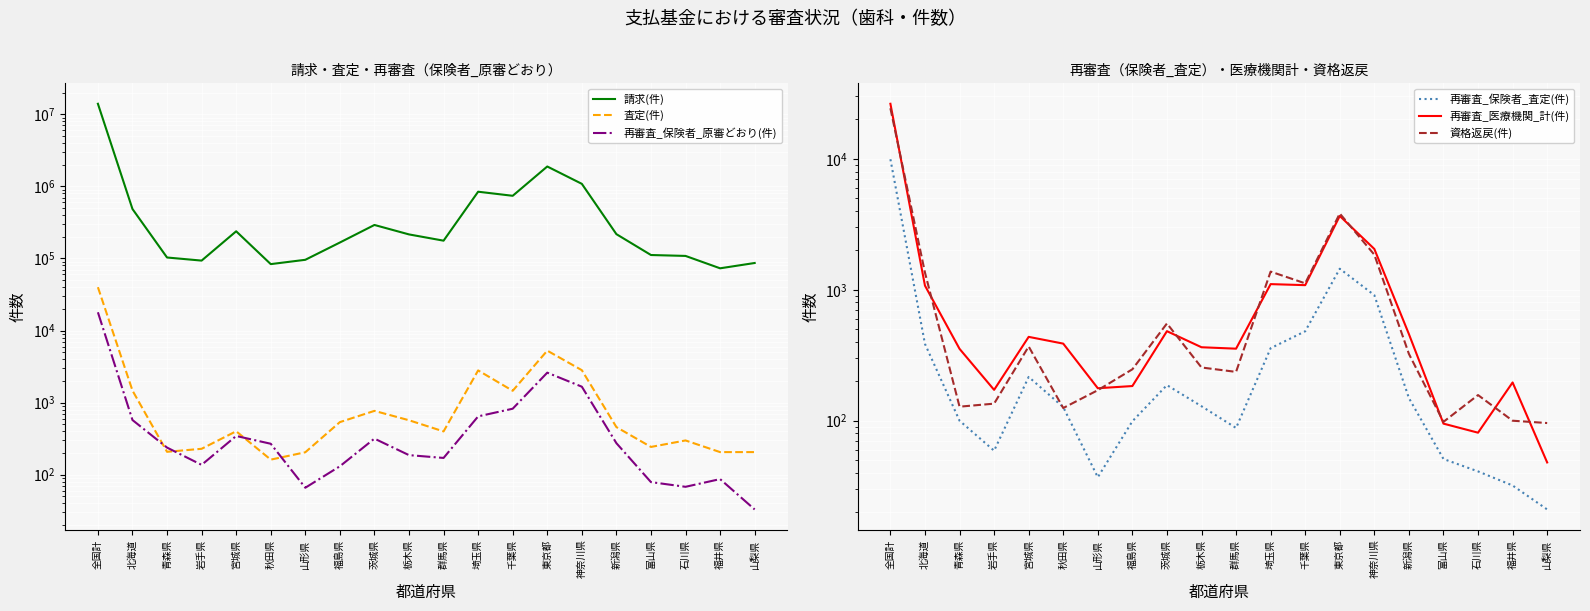

Where does the 査定(件) series first go above 458?

全国計